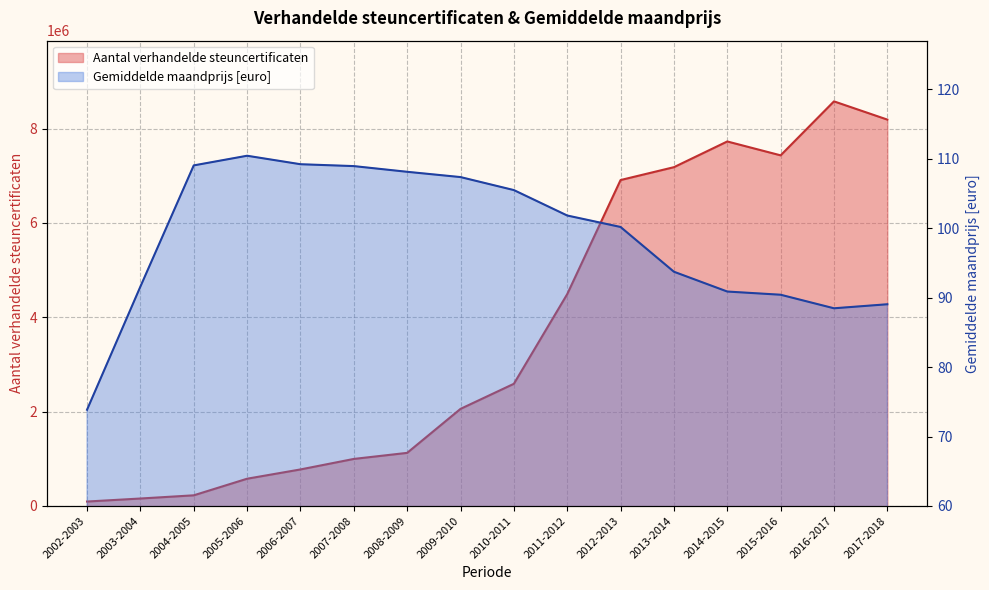

The value of Aantal verhandelde steuncertificaten at 2015-2016 is 7434312.0. True or false?

True